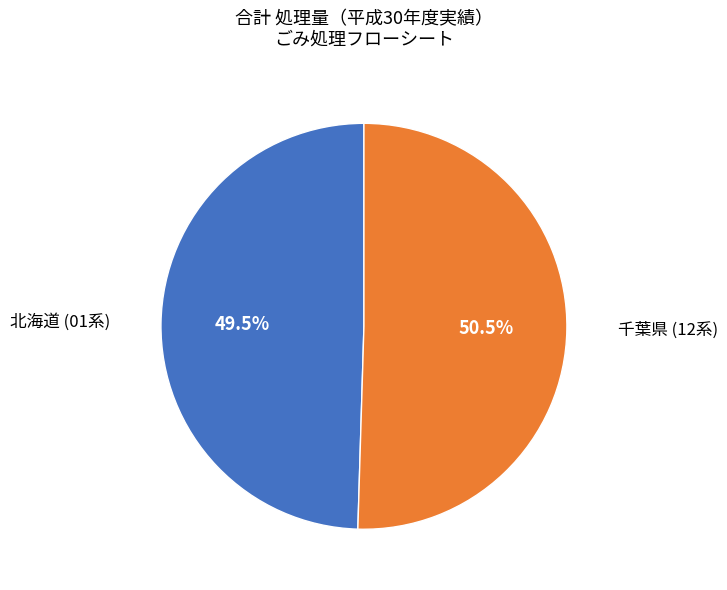

Is there any slice that represents more than half of the pie?

Yes